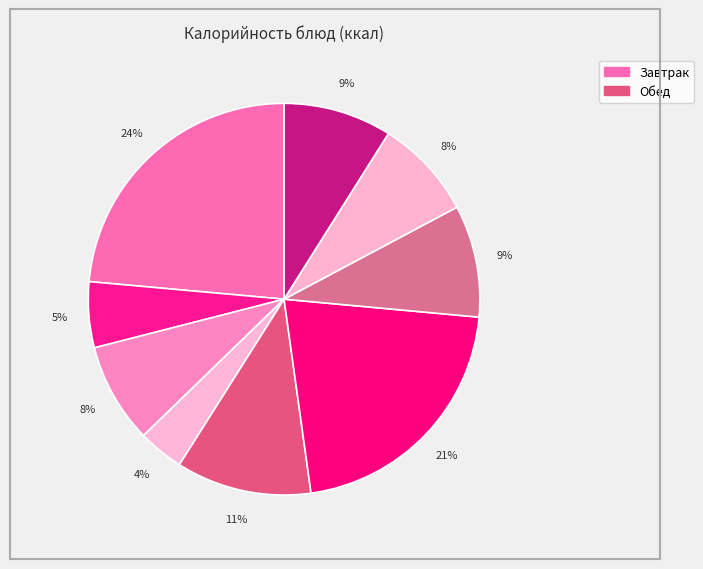

Count the number of slices in the pie.

9